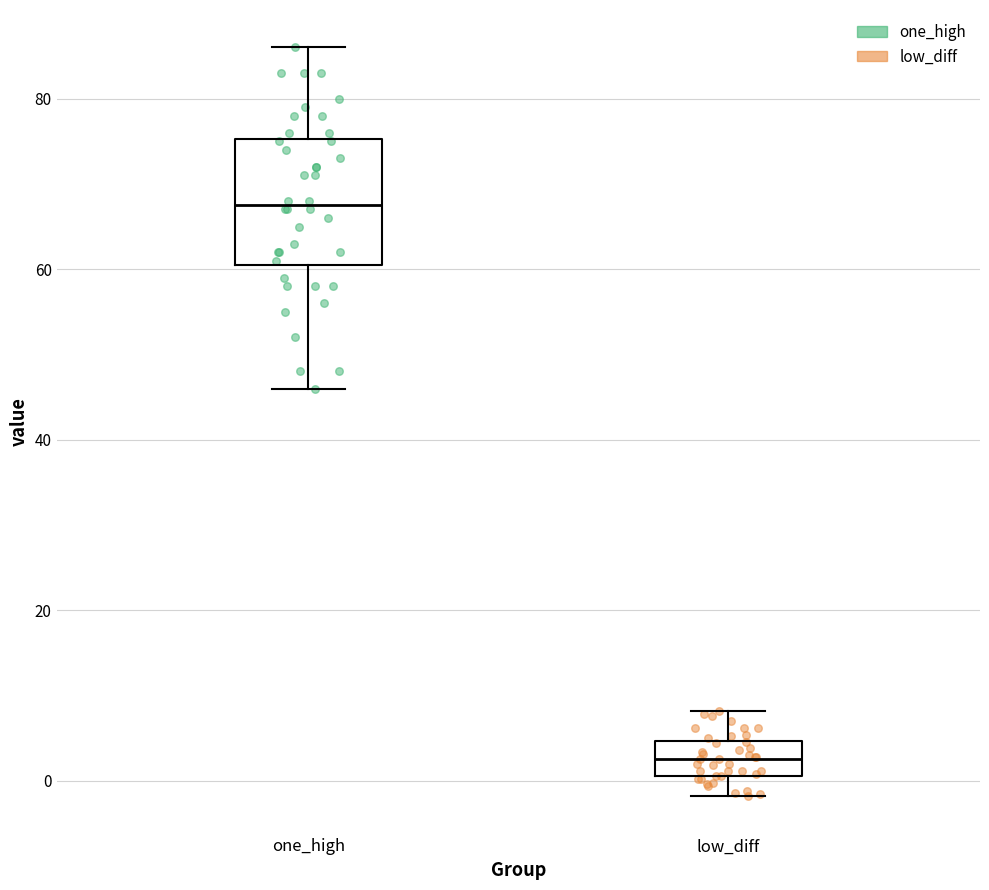

Which box's median line is the lowest?

low_diff